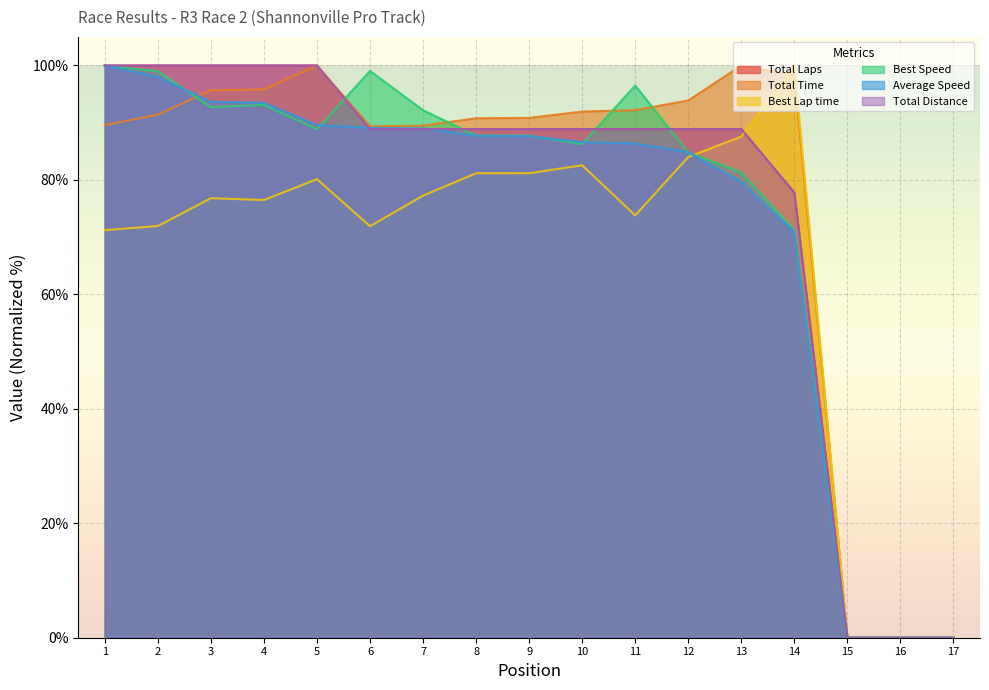

Reading left to right, transcribe all the data shown in this chart.

Total Laps: 100.0	100.0	100.0	100.0	100.0	88.9	88.9	88.9	88.9	88.9	88.9	88.9	88.9	77.8	0.0	0.0	0.0
Total Time: 89.6	91.4	95.7	95.8	100.0	89.4	89.5	90.8	90.8	91.9	92.2	93.9	100.0	98.3	0.0	0.0	0.0
Best Lap time: 71.2	71.9	76.8	76.5	80.1	71.9	77.3	81.2	81.2	82.6	73.8	84.0	87.6	100.0	0.0	0.0	0.0
Best Speed: 100.0	99.0	92.7	93.1	88.9	99.0	92.2	87.7	87.7	86.3	96.5	84.8	81.3	71.2	0.0	0.0	0.0
Average Speed: 100.0	98.0	93.6	93.5	89.6	89.1	89.0	87.7	87.7	86.6	86.4	84.8	79.6	70.9	0.0	0.0	0.0
Total Distance: 100.0	100.0	100.0	100.0	100.0	88.9	88.9	88.9	88.9	88.9	88.9	88.9	88.9	77.8	0.0	0.0	0.0